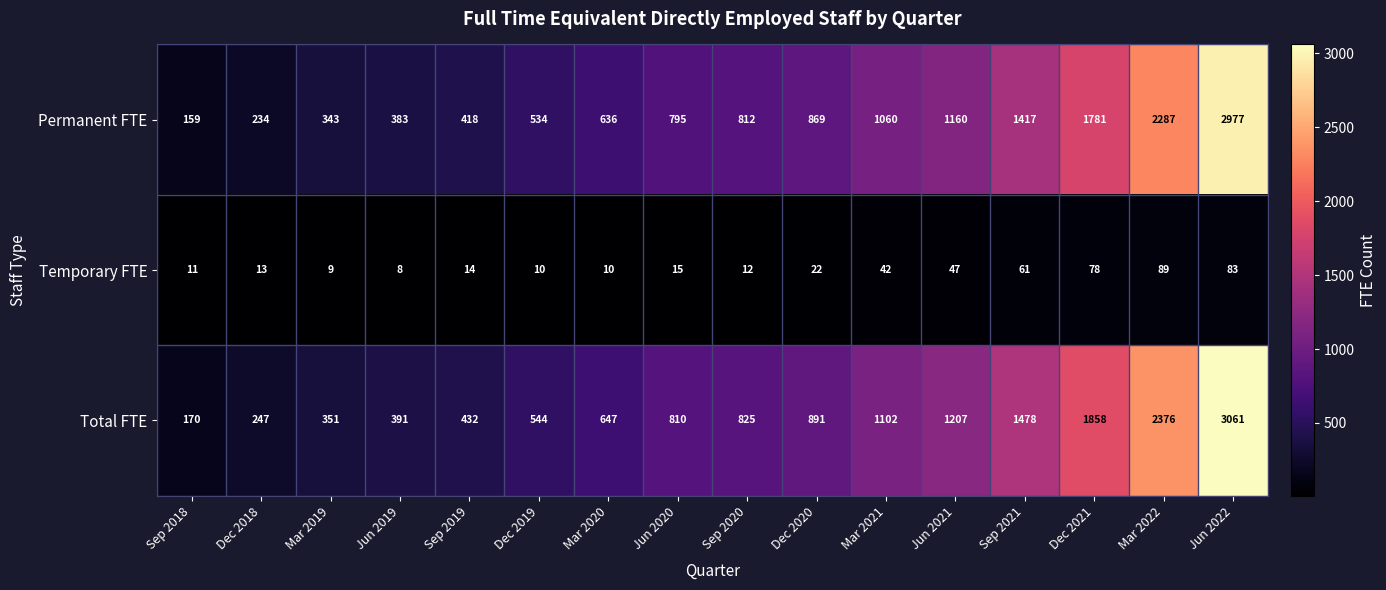

What is the sum of the Temporary FTE values at Jun 2019 and Dec 2021?

86